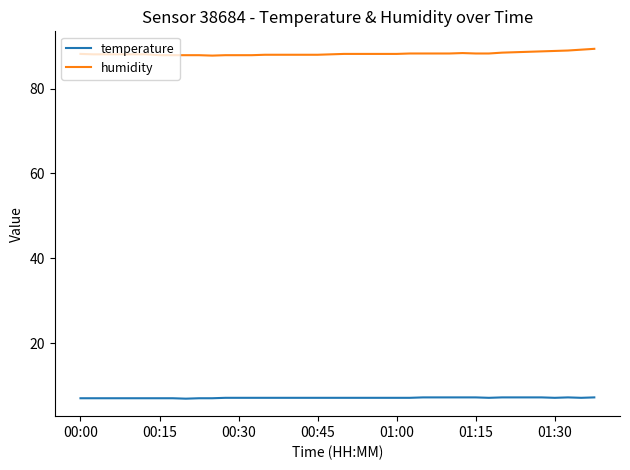

True or false: humidity and temperature cross at least once.

False